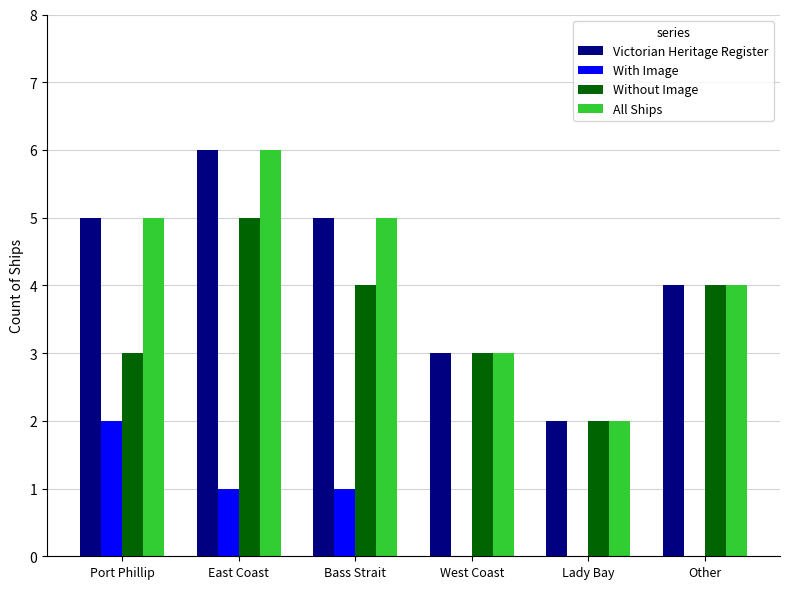

The value of Without Image at Lady Bay is 2. True or false?

True